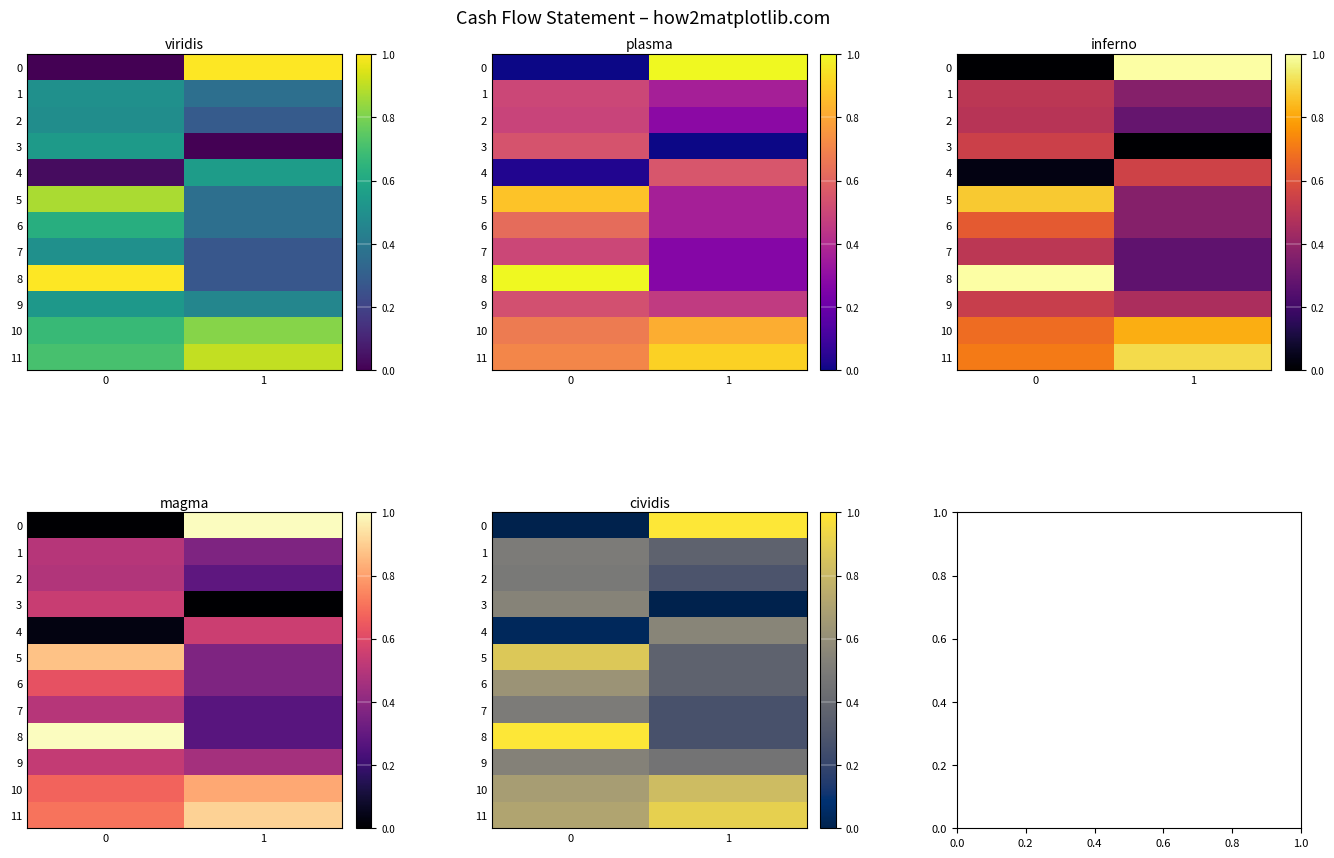

What is the average value of the 8 series?

0.6